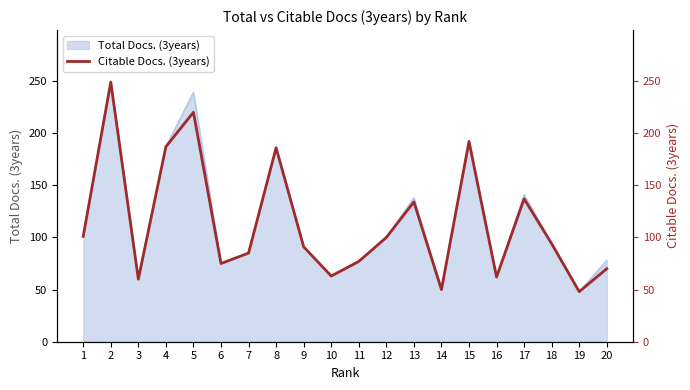

What is the value of the 4th point from the left?

187